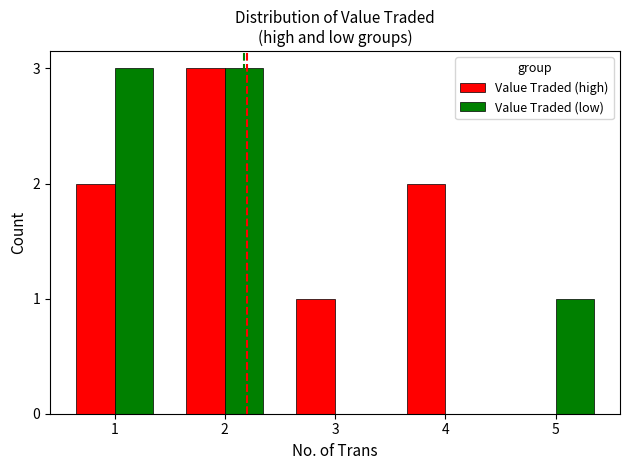

Reading right to left, list all the values displayed in this chart.

Value Traded (high): 5=0	4=2	3=1	2=3	1=2
Value Traded (low): 5=1	4=0	3=0	2=3	1=3